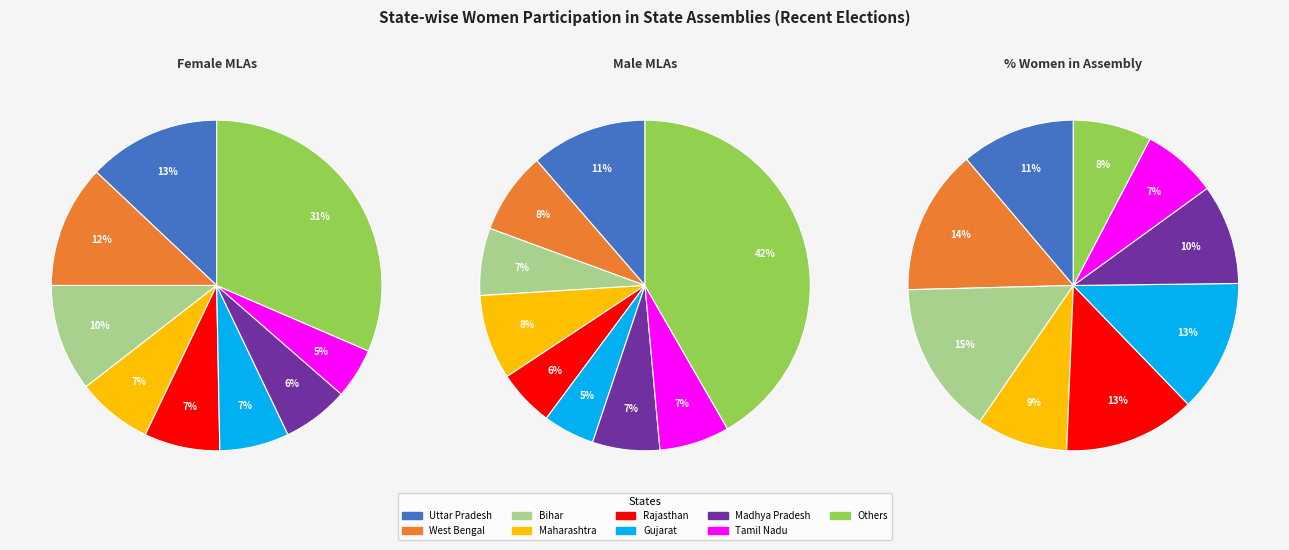

Is 2 the majority of the pie?

No